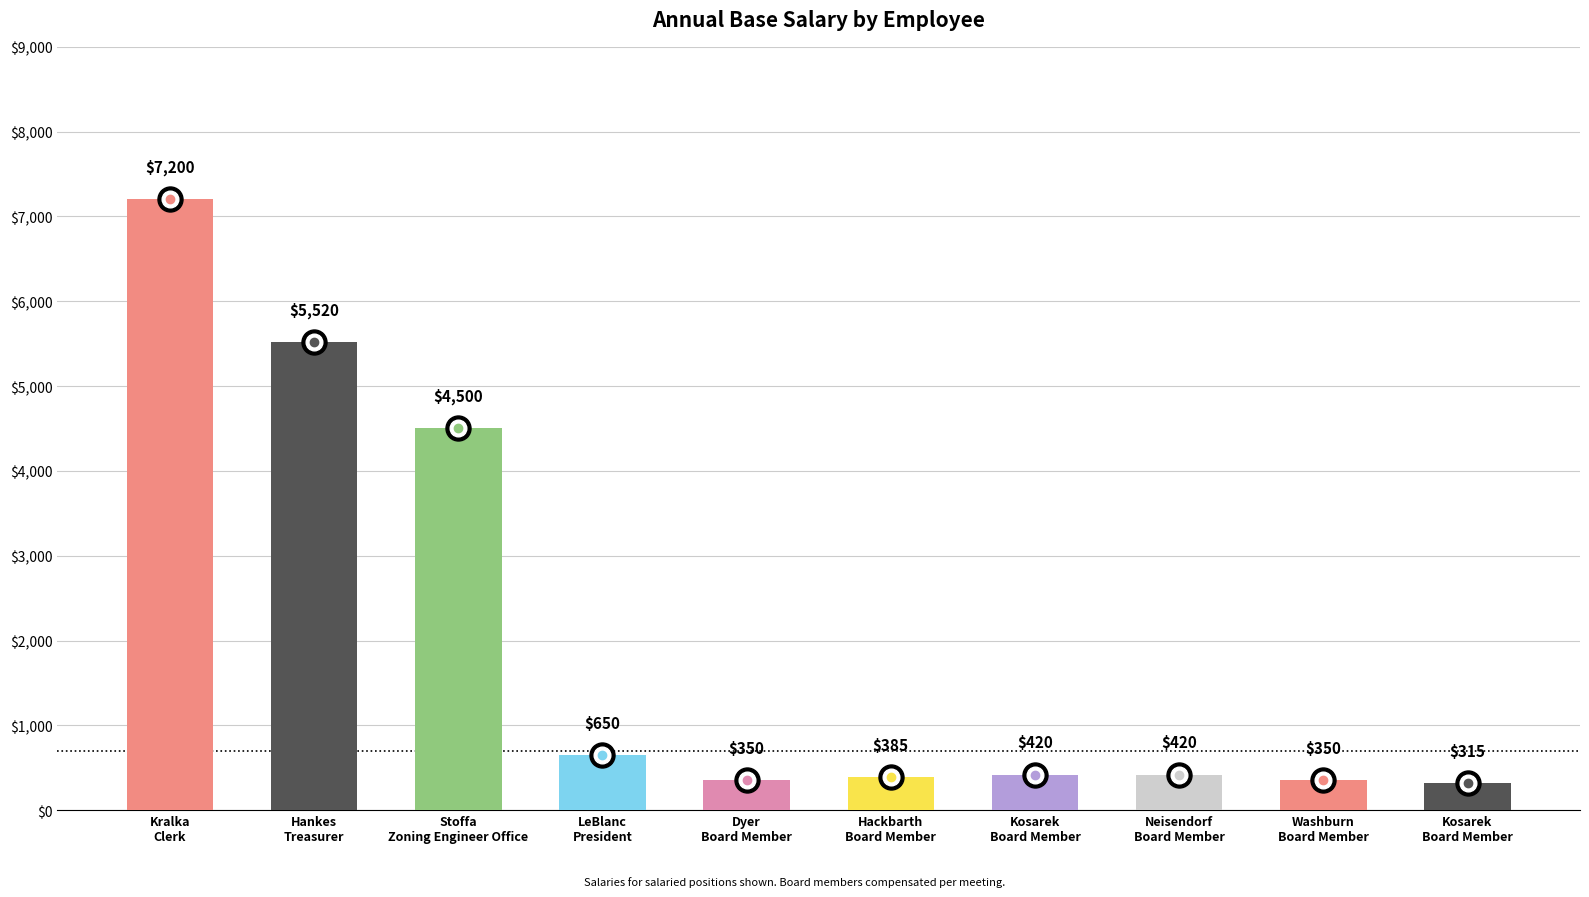

What is the maximum value shown in the chart?

7200